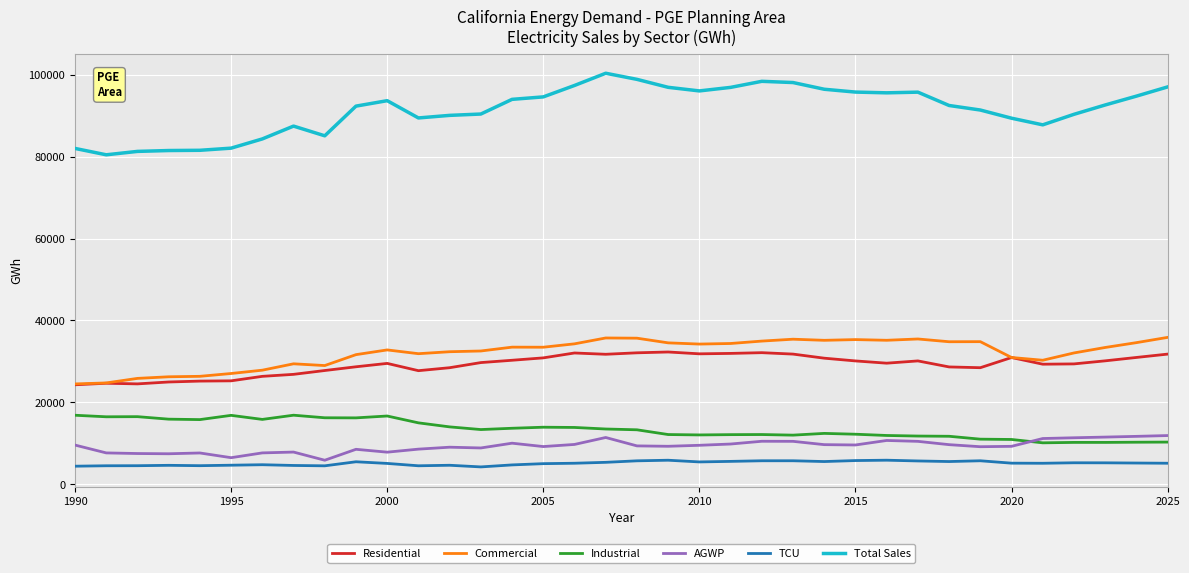

True or false: Total Sales has more than 2 interior local peaks.

True